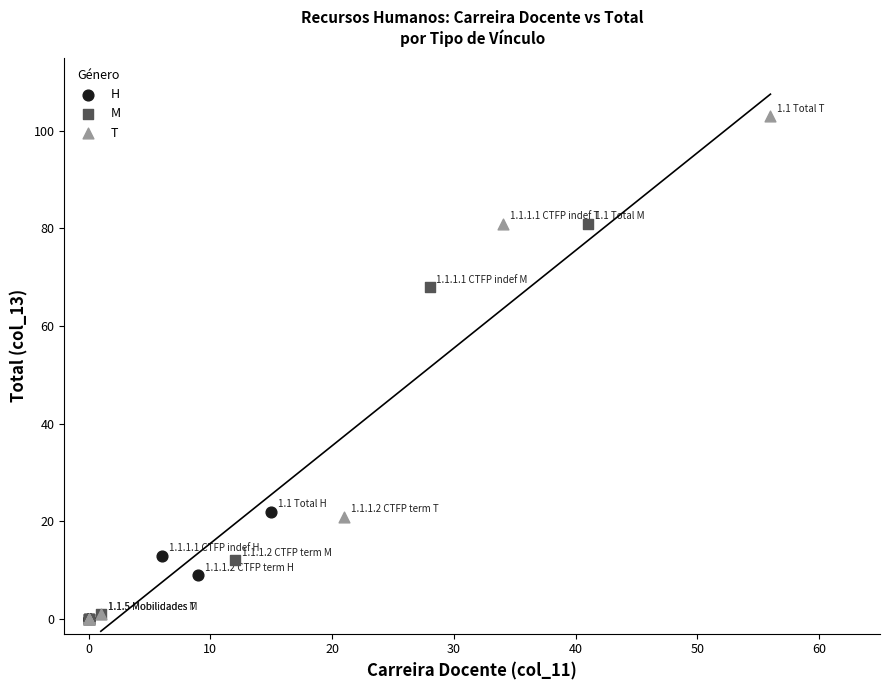

What are all the series names shown in the legend?

H, M, T